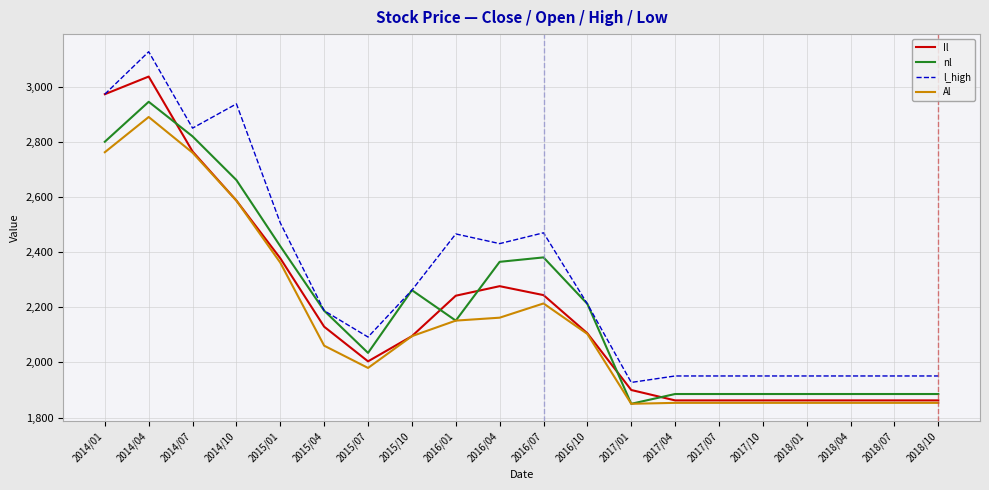

True or false: nl has more than 2 points higher than both neighbors.

True